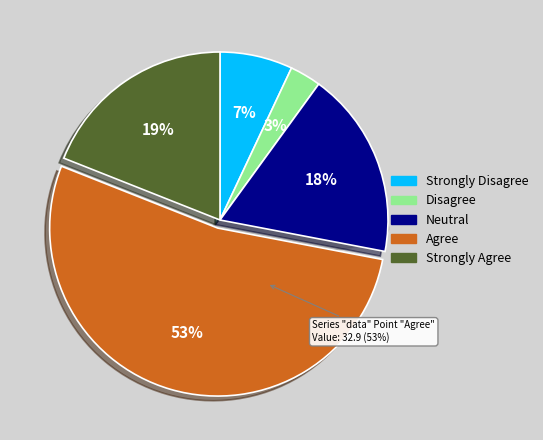

Between 28 and 28, which is larger?

28